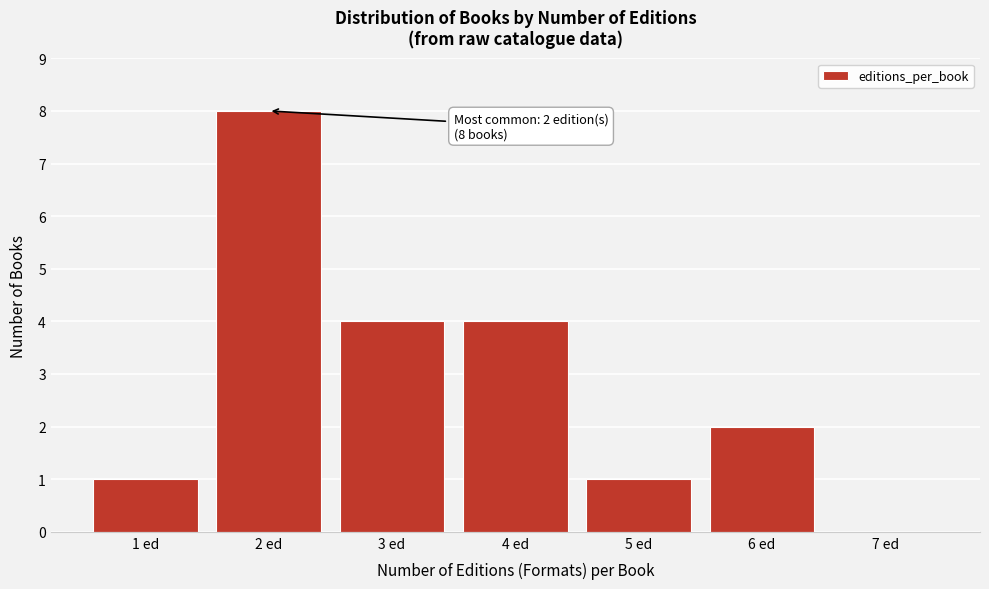

Which range on the x-axis has the tallest bar?

1.5 to 2.5